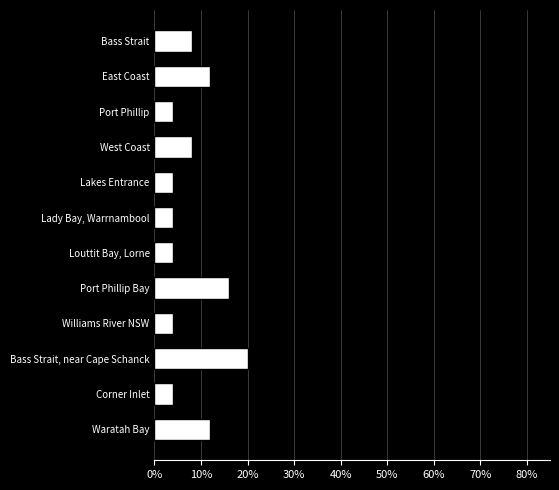

What is the approximate value at Corner Inlet?

4